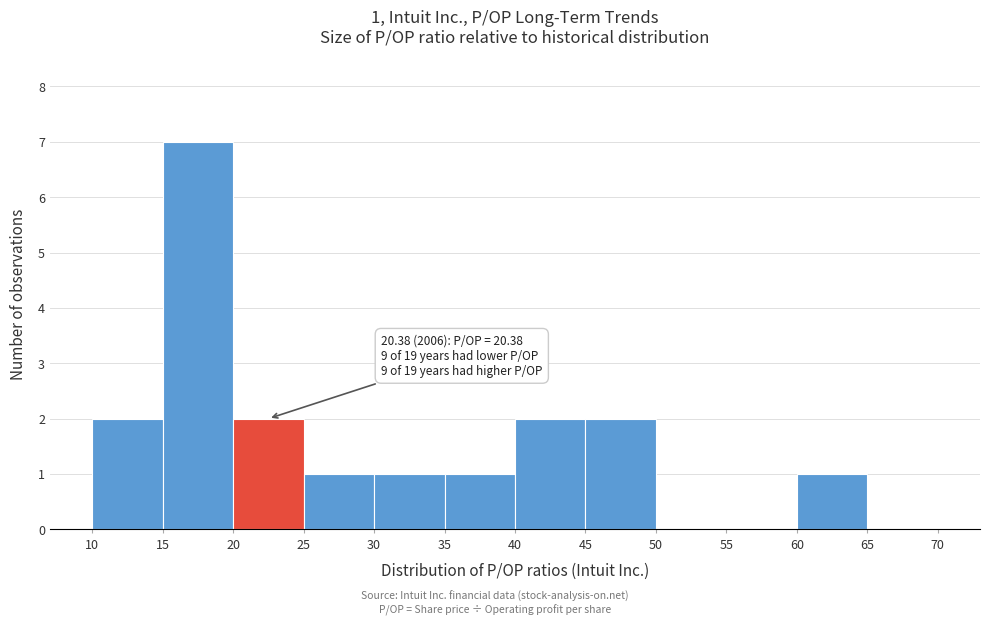

Over which range of the x-axis is the bar tallest?

15 to 20